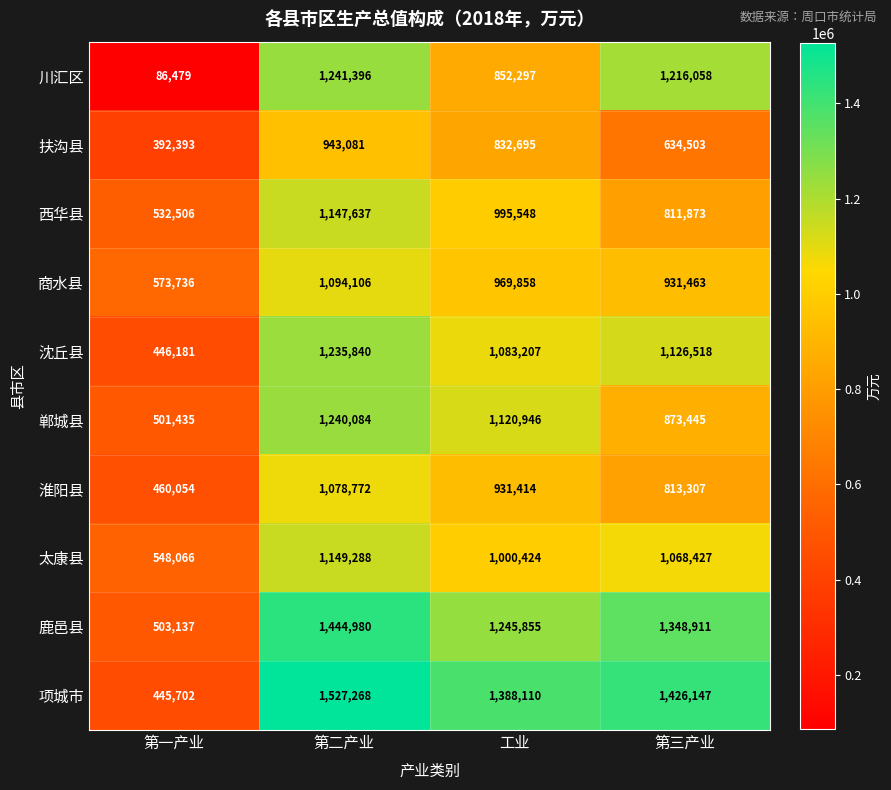

What is the minimum value shown in the chart?

86479